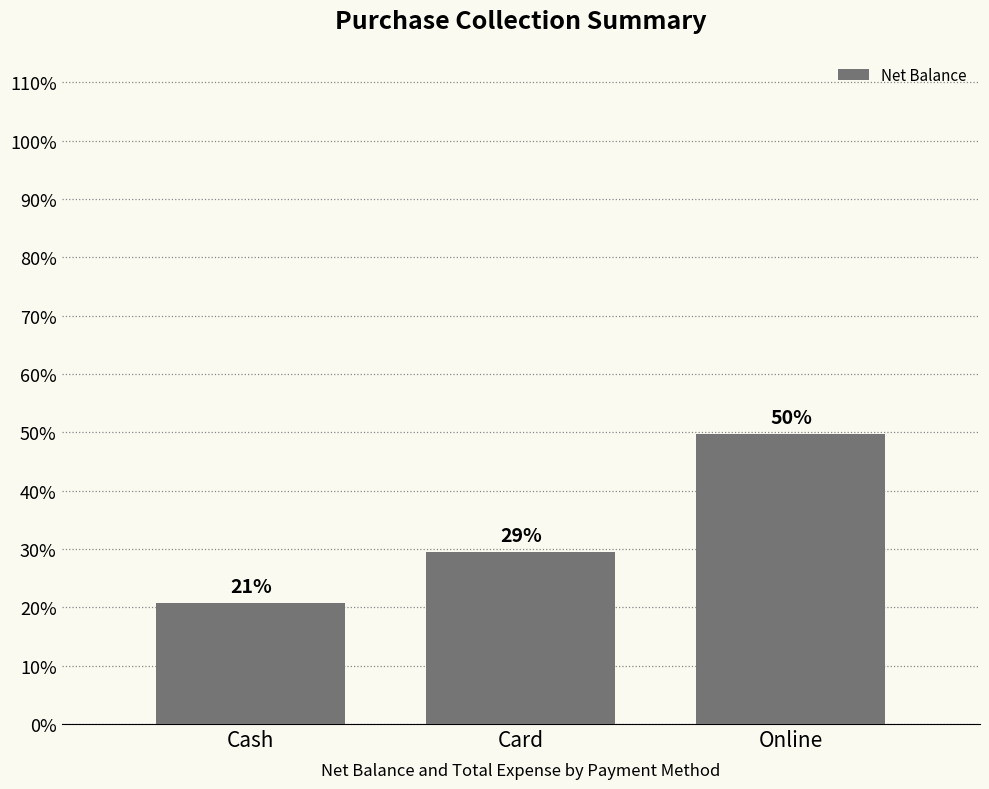

Are the bars horizontal?

No